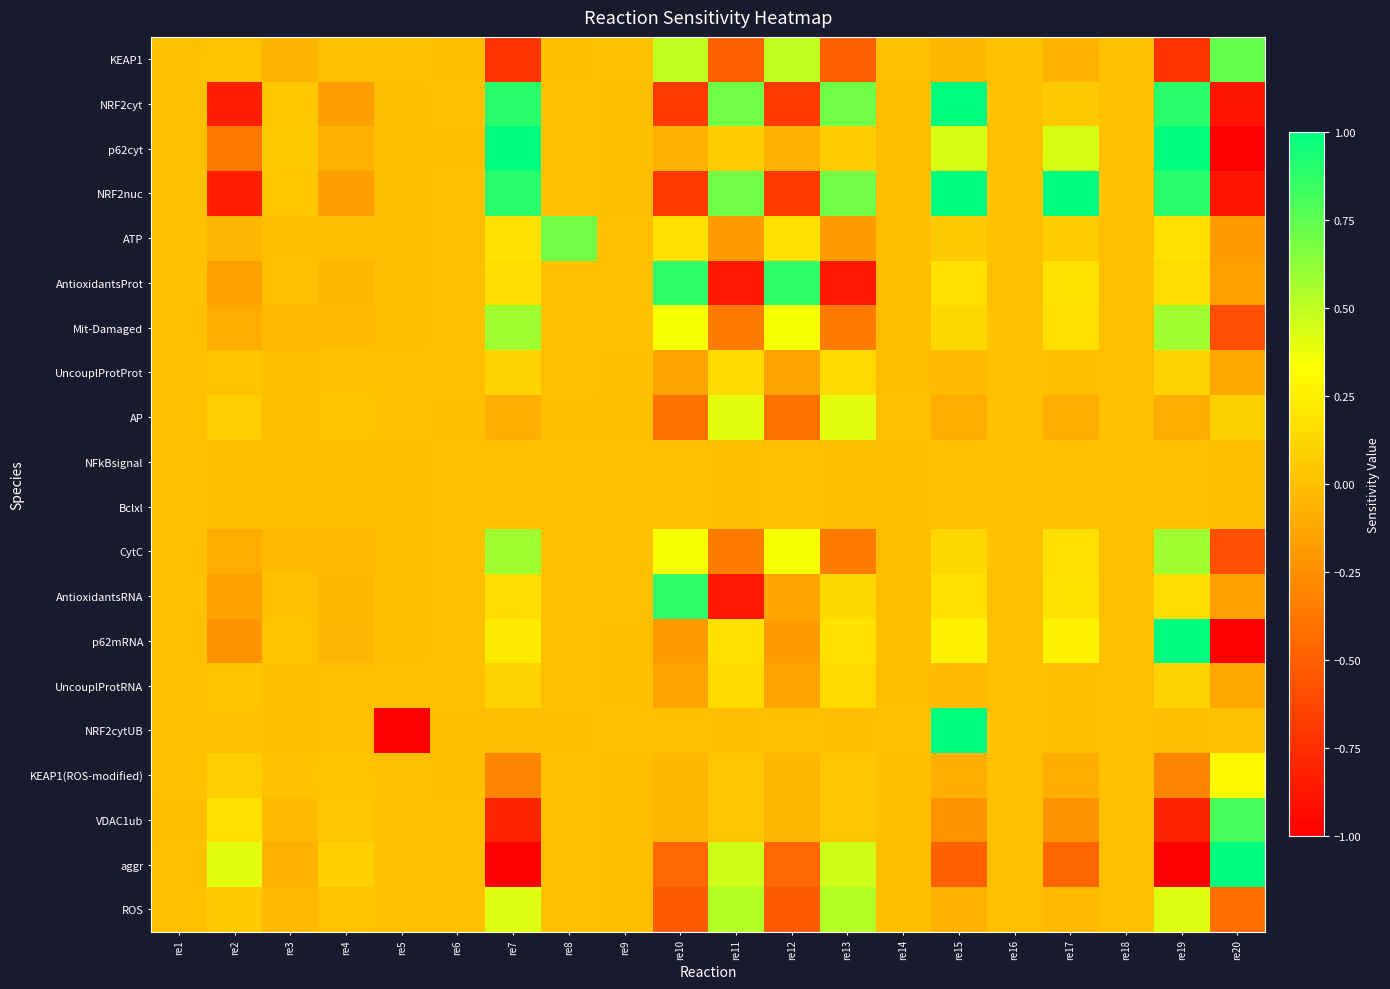

What is the spread (max minus min) of values at re10?

1.6